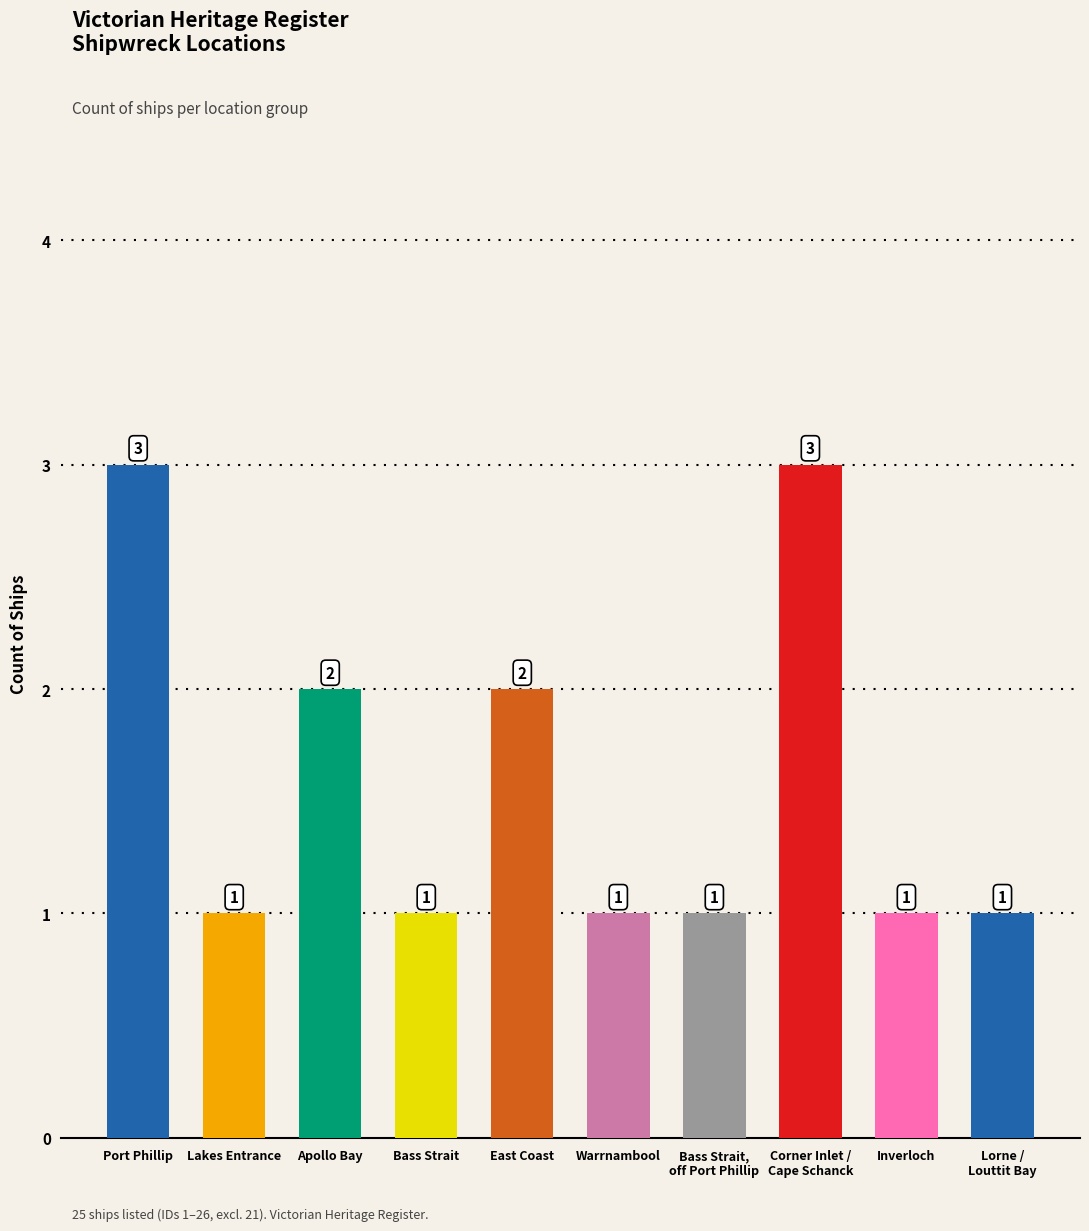

How many series are shown in this chart?

1